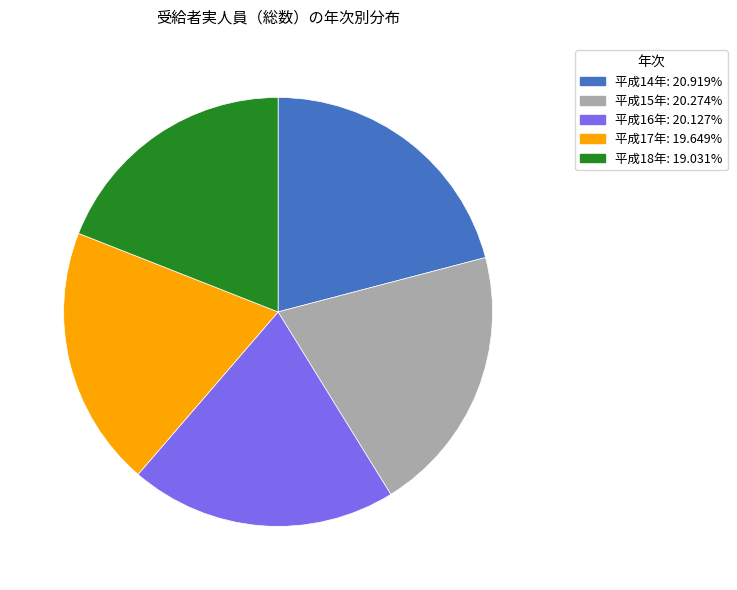

Combined, do 平成14年: 20.919% and 平成16年: 20.127% account for over 50%?

No